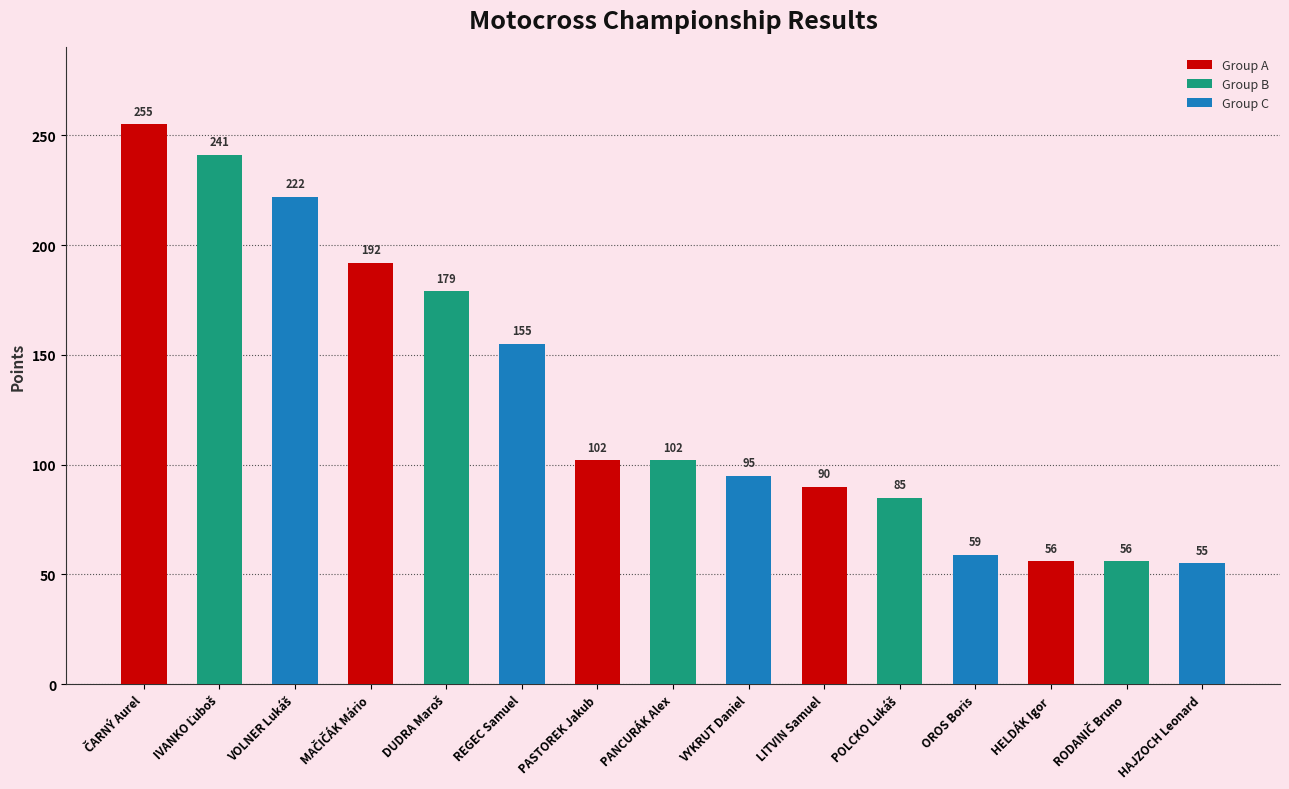

What is the value of the 13th bar from the left?

56